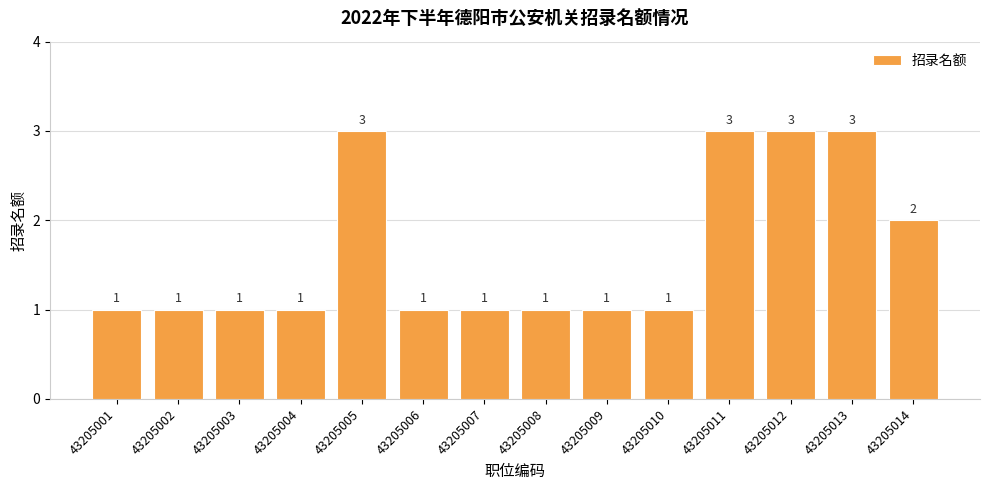

What is the value of the 2nd bar from the left?

1